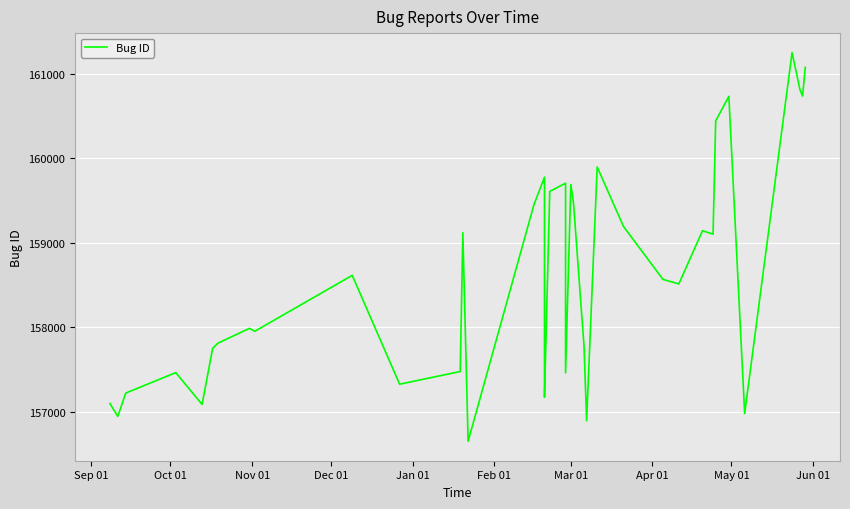

How many interior local peaks (higher than both neighbors) does the data have?

11